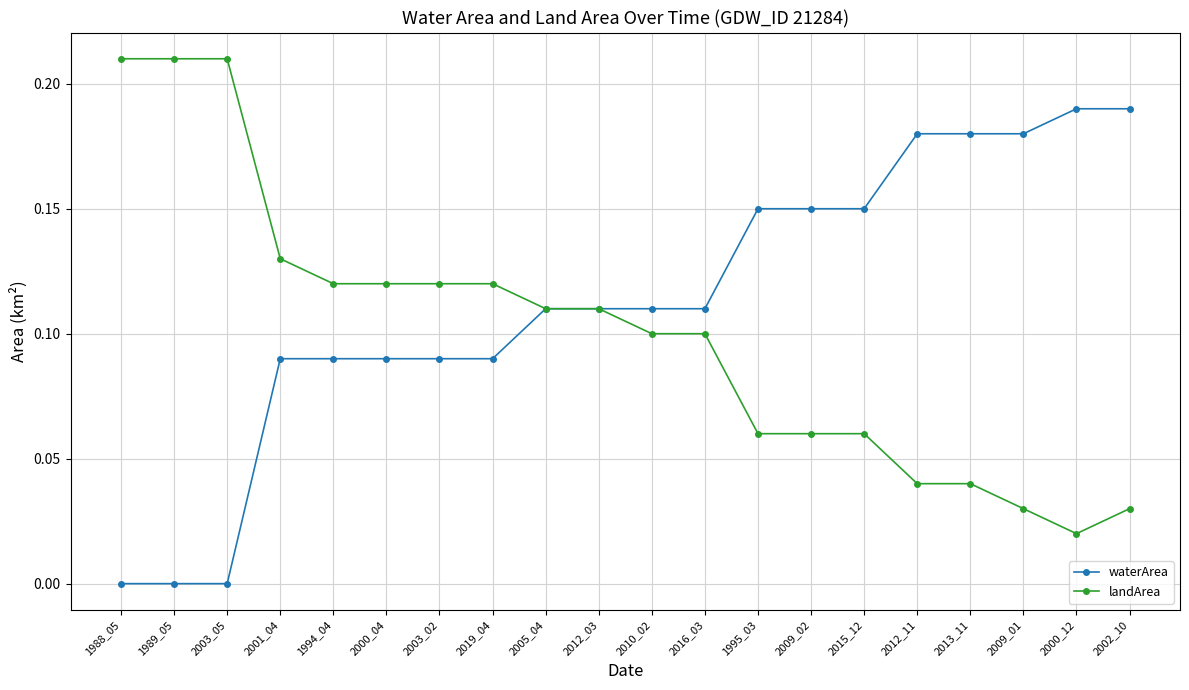

How many distinct data groups are displayed?

2